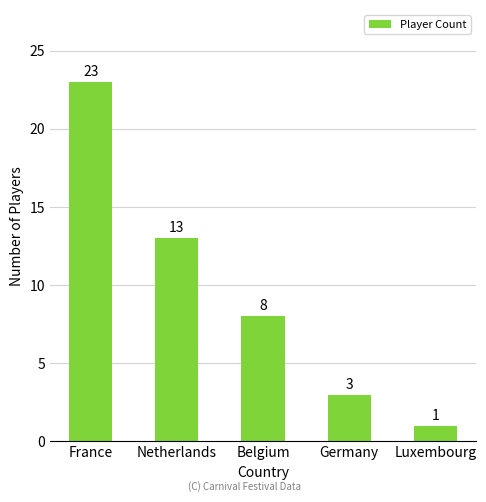

What is the sum of the values at France and Belgium?

31